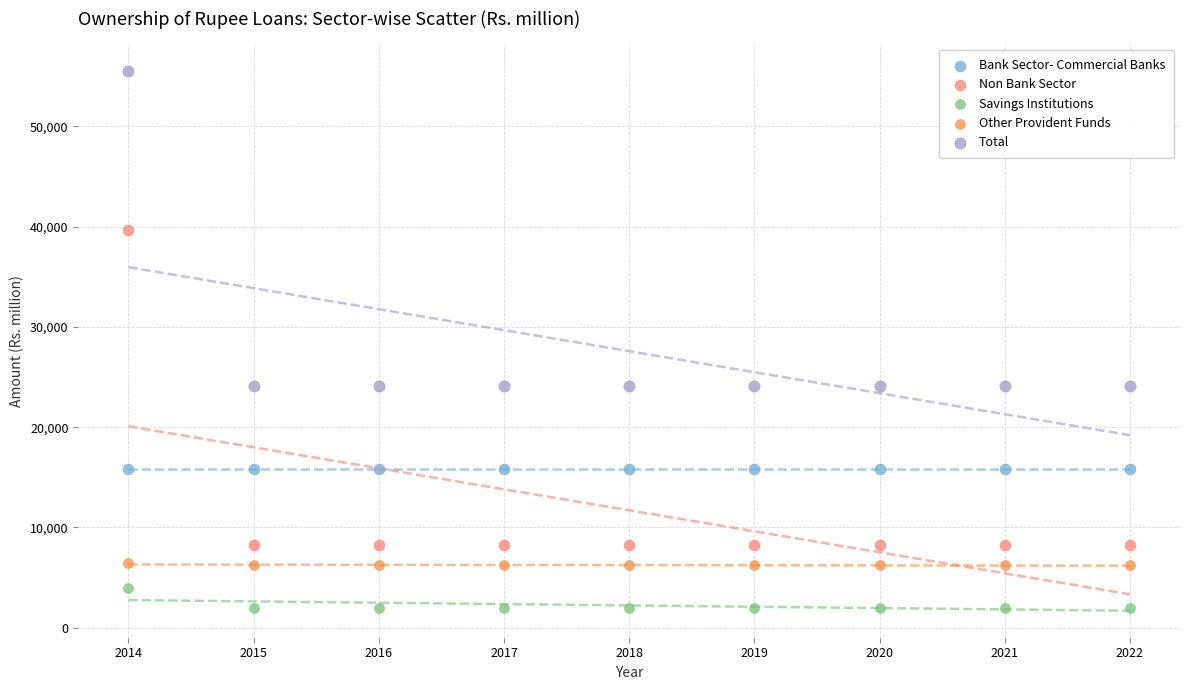

Which series contains the highest Y value?

Total